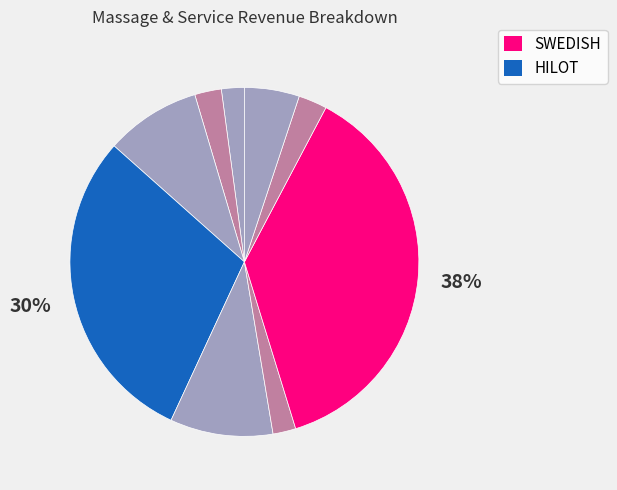

Is there any slice that represents more than half of the pie?

No